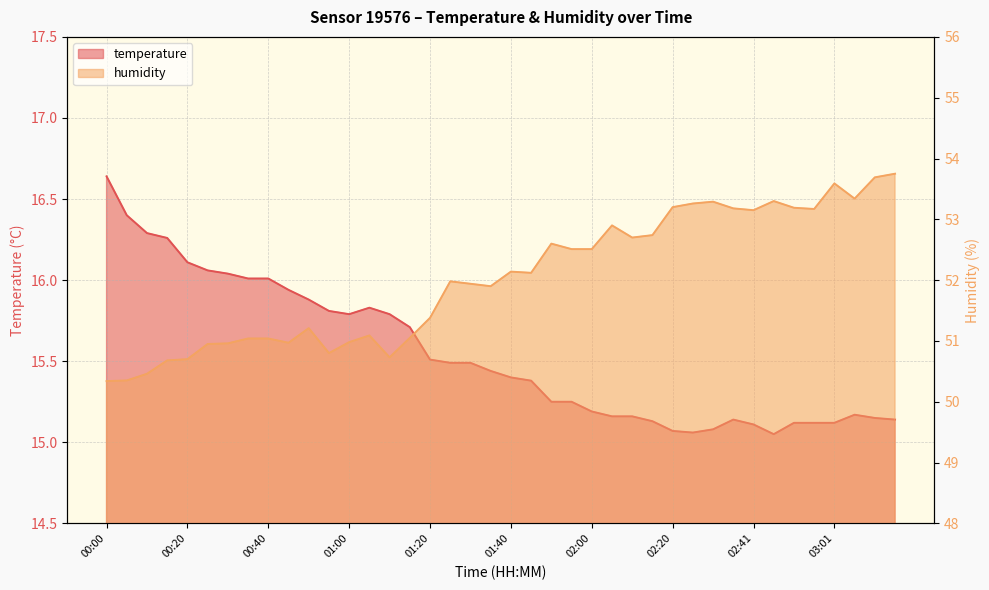

What position from the left is 03:06?

38